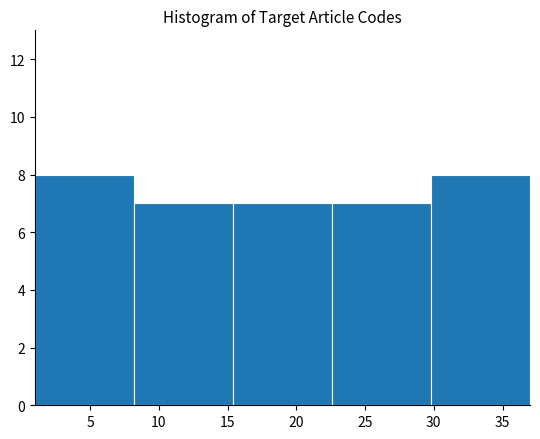

Reading left to right, transcribe this chart: for each bar, give the range it covers on the x-axis and its height. Neither the bar edges nor the heights are printed on the chart, so give them approximately, as read against the axes.

1.0 to 8.2: 8
8.2 to 15.4: 7
15.4 to 22.6: 7
22.6 to 29.8: 7
29.8 to 37.0: 8